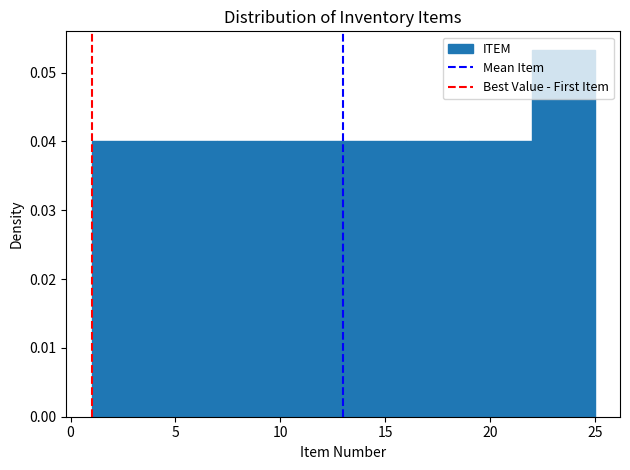

What is the height of the bar covering 13 to 16 on the x-axis? The values are not printed on the chart, so give them approximately, as read against the axis.

0.040